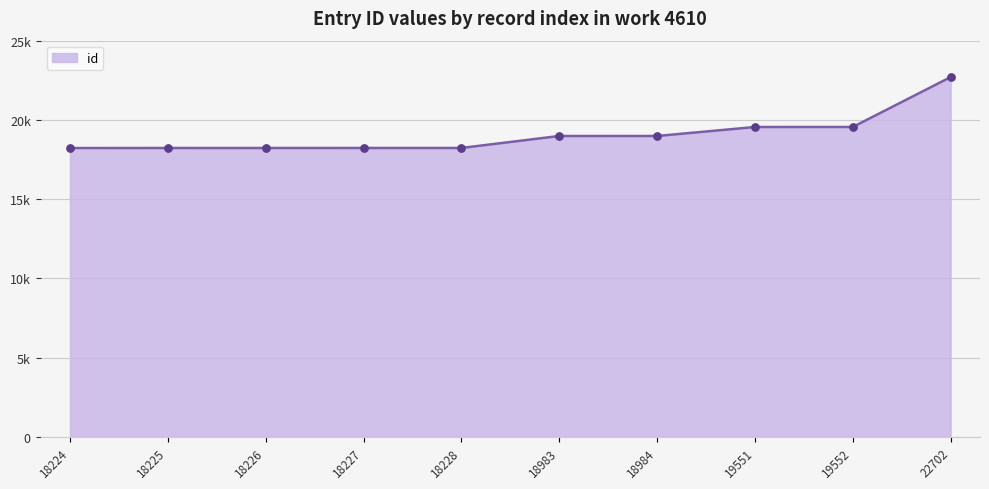

Between 18224 and 22702, which is larger?

22702